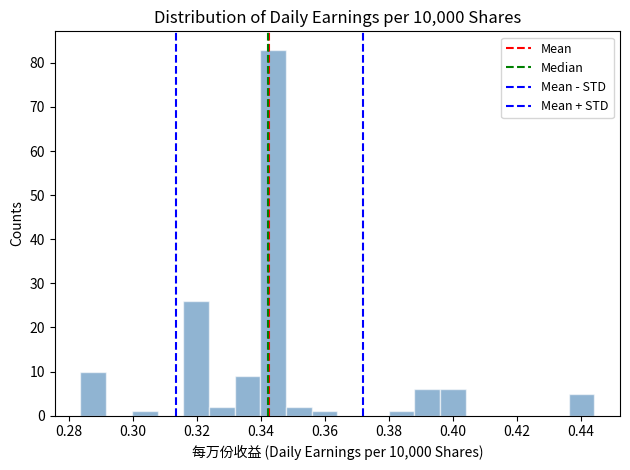

How tall is the bar that spans 0.388 to 0.396 on the x-axis? Neither the bar edges nor the heights are printed on the chart, so give them approximately, as read against the axes.

6